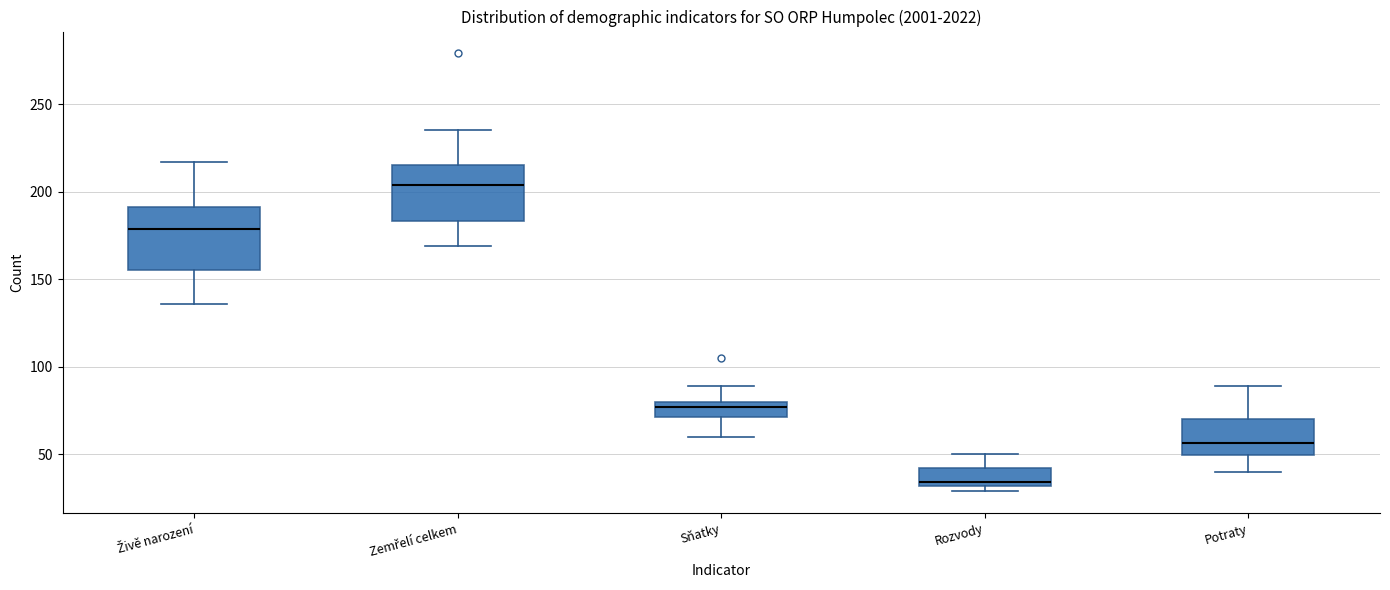

Which box's median line is the lowest?

Rozvody